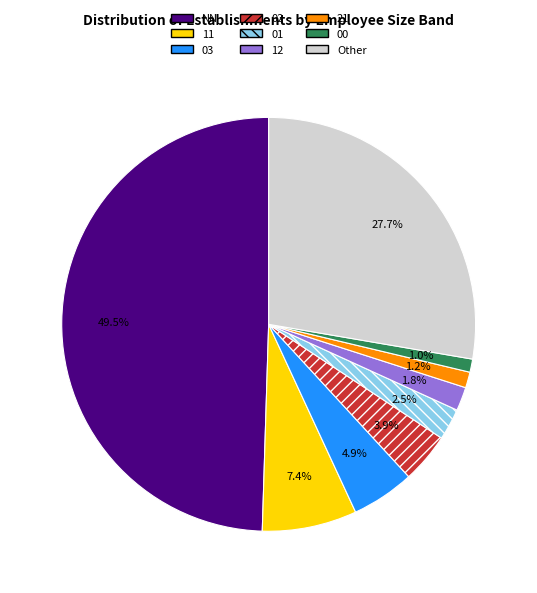

To the nearest percent, what is the combined percentage of NN and 00?

51%